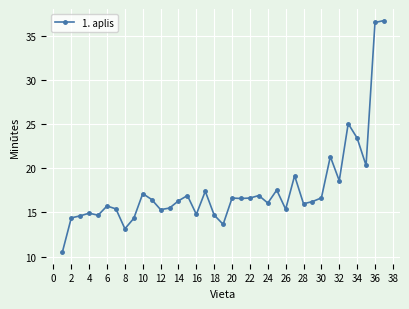

What is the difference between the second highest and minimum values?

26.0